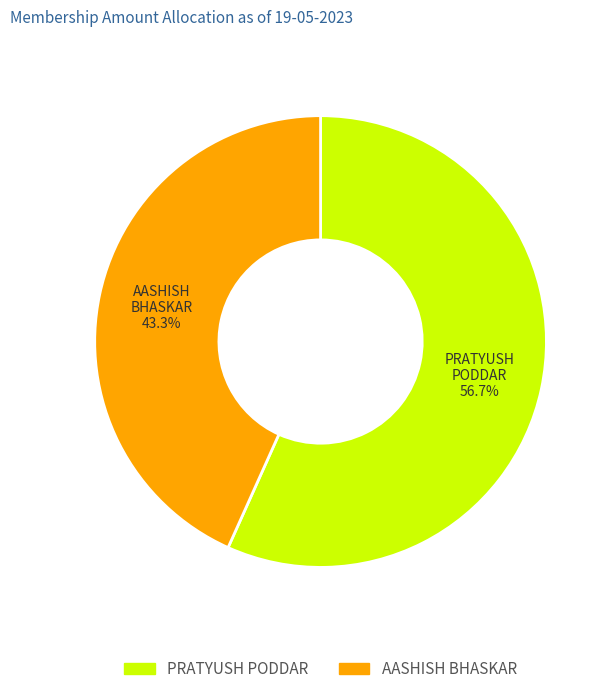

Which category accounts for the majority?

PRATYUSH PODDAR